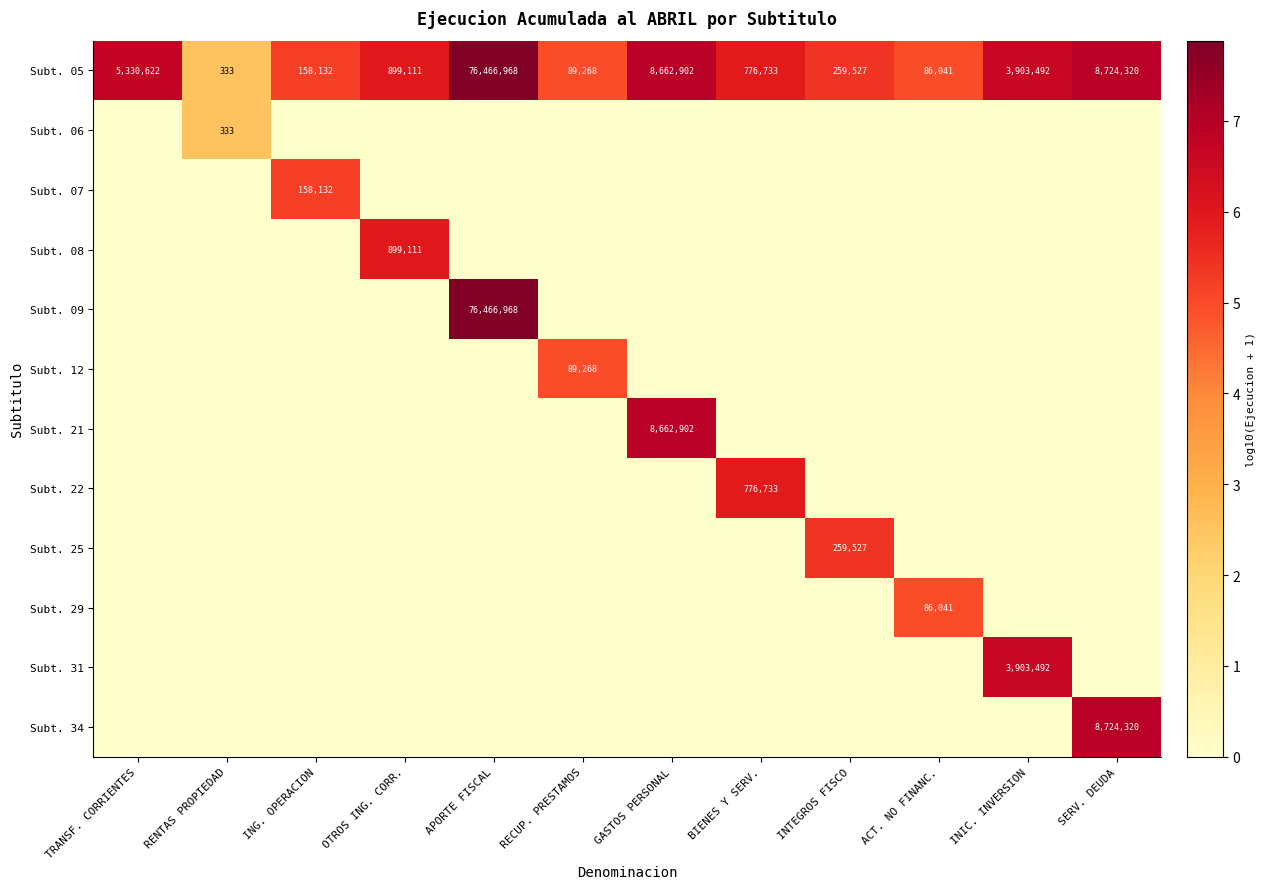

Is it true that Subt. 05 equals 8662902 at GASTOS PERSONAL?

True